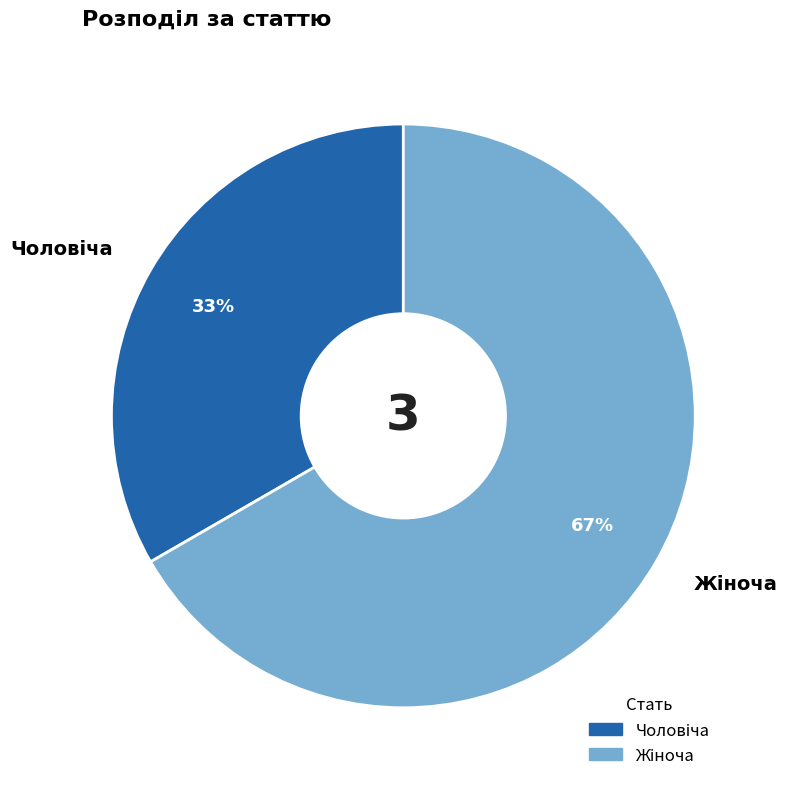

Is there a majority slice in this chart?

Yes